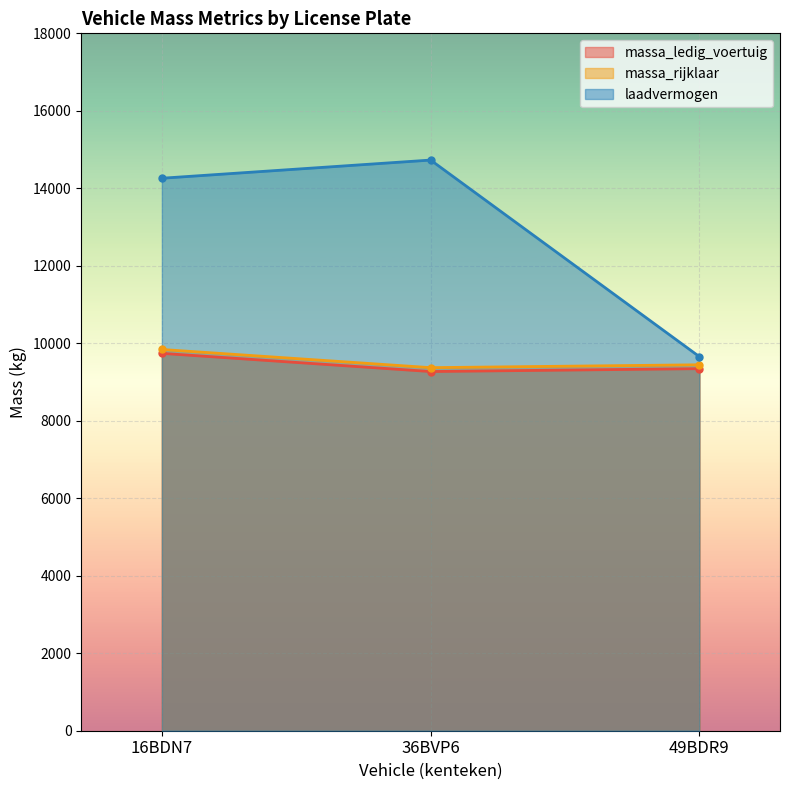

How many values in the laadvermogen series exceed 14260?

1